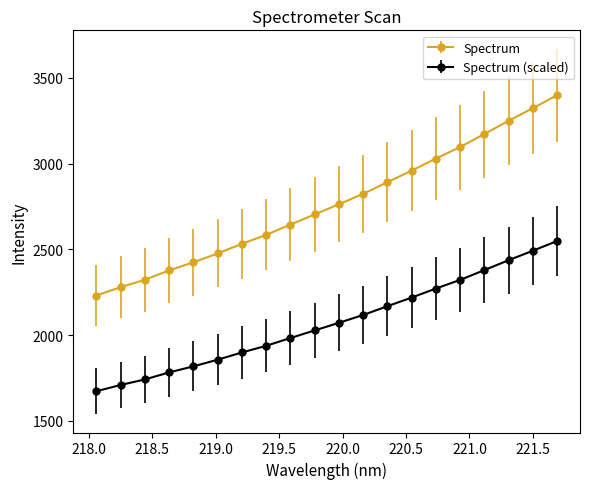

Rank the series by their average value, from lowest to highest.

Spectrum (scaled), Spectrum